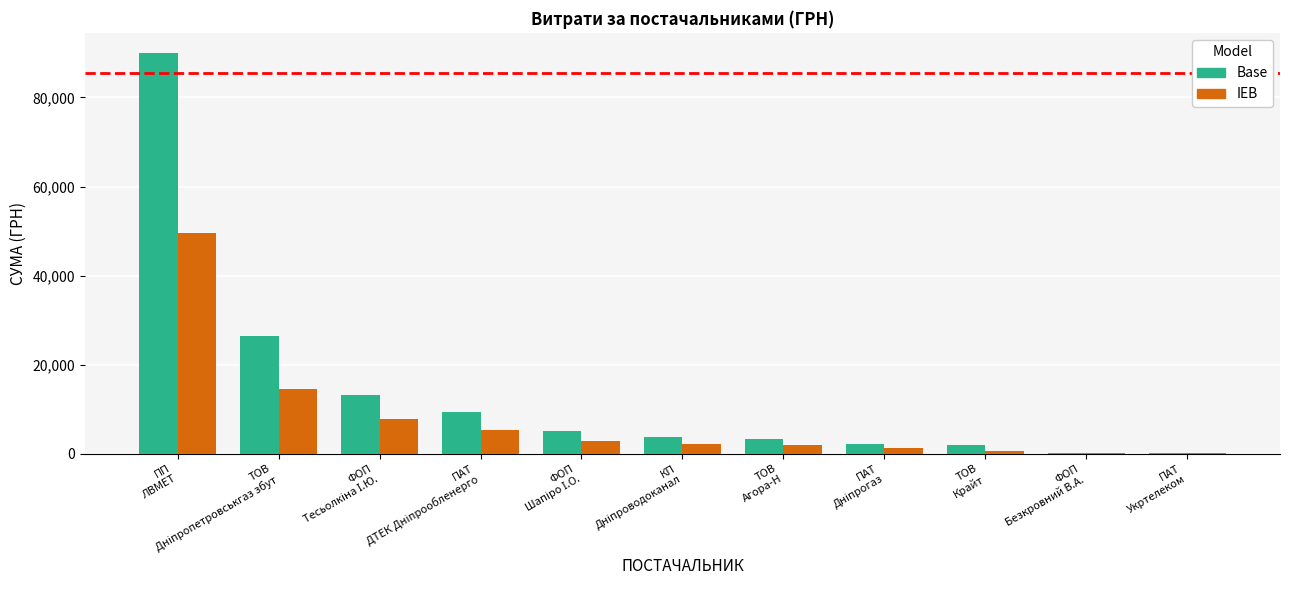

How many groups of bars are there?

11